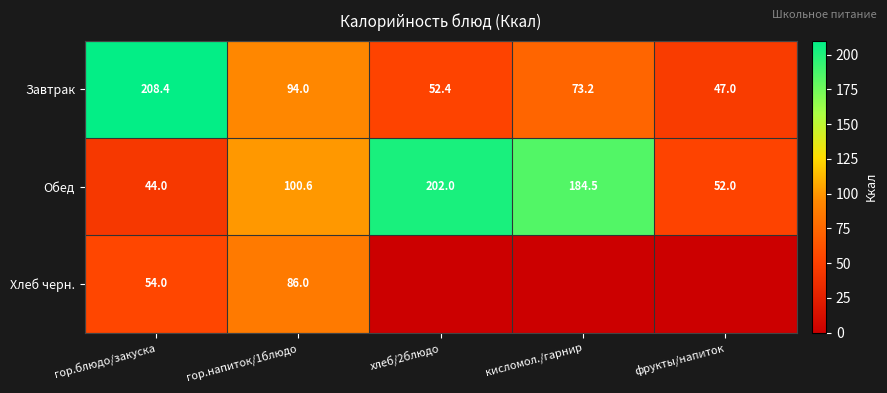

How many categories are shown in the chart?

5